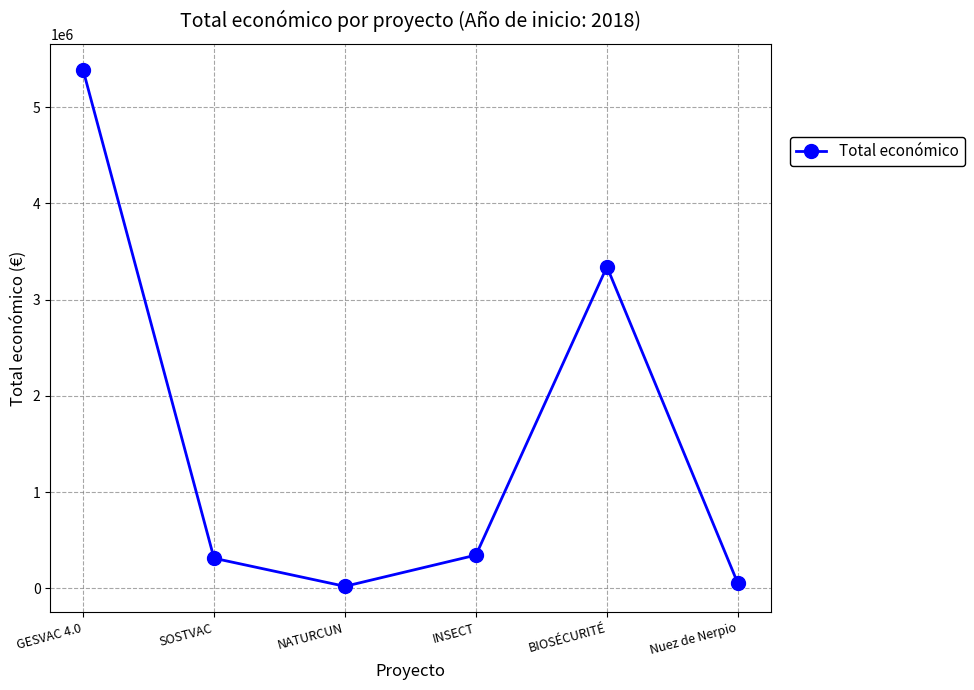

Where does the data first go above 344243?

GESVAC 4.0